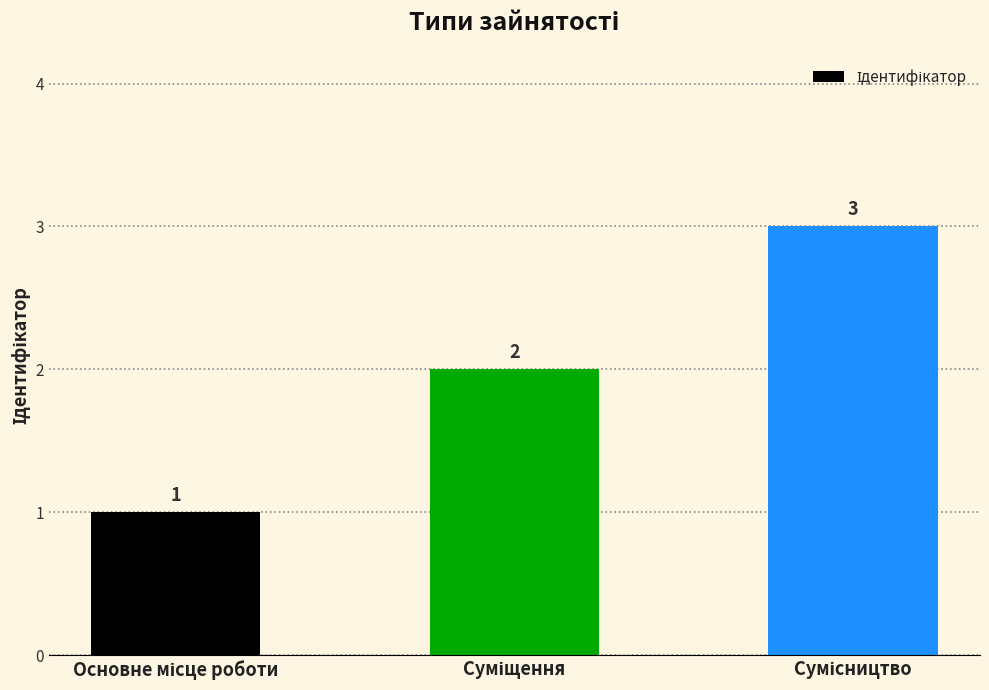

Count the values in the range 1 to 3.

3